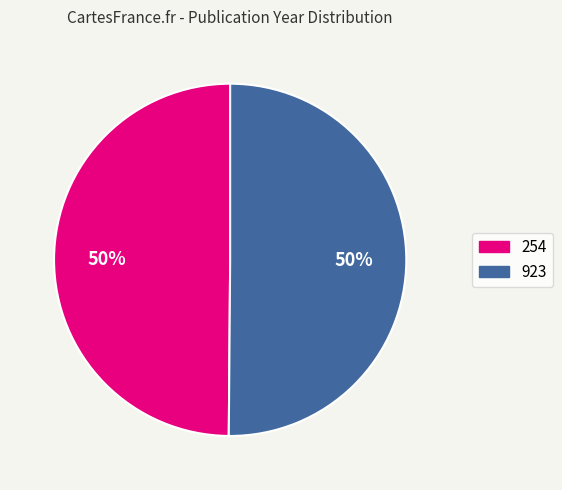

To the nearest percent, what is the combined percentage of 923 and 254?

100%